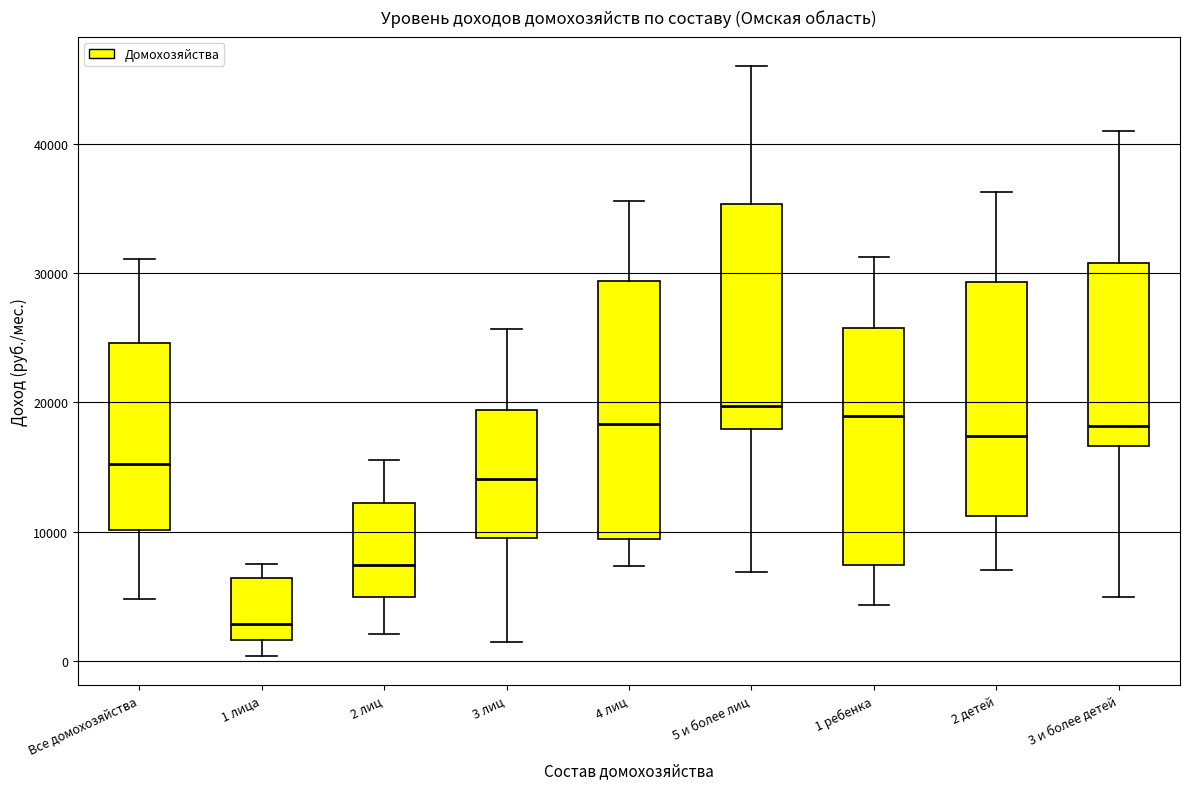

Where does the median line of the box for 1 лица sit on the y-axis? The values are not printed on the chart, so give them approximately, as read against the axis.

3000